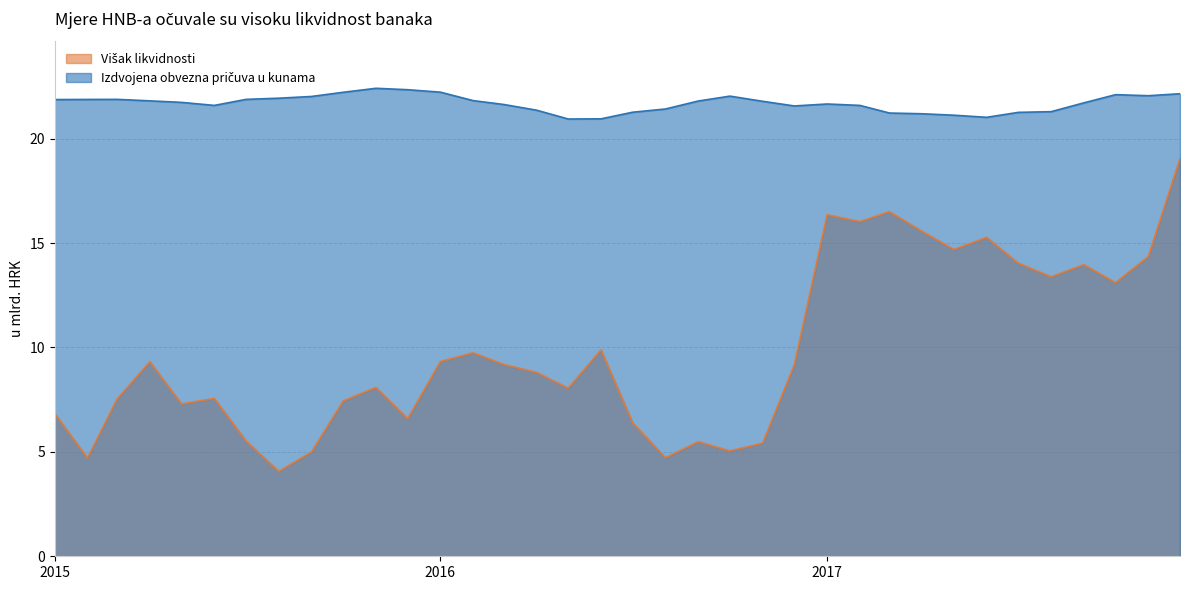

What is the average value of the Višak likvidnosti series?

9.8